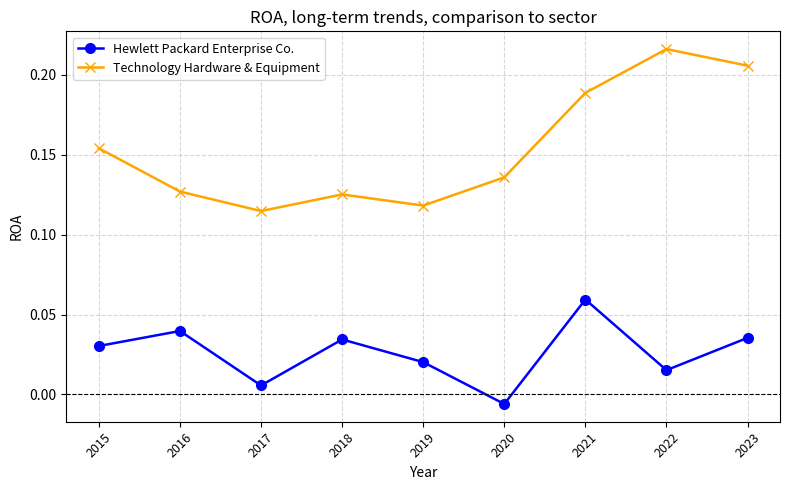

List the series in order of their peak value, lowest first.

Hewlett Packard Enterprise Co., Technology Hardware & Equipment